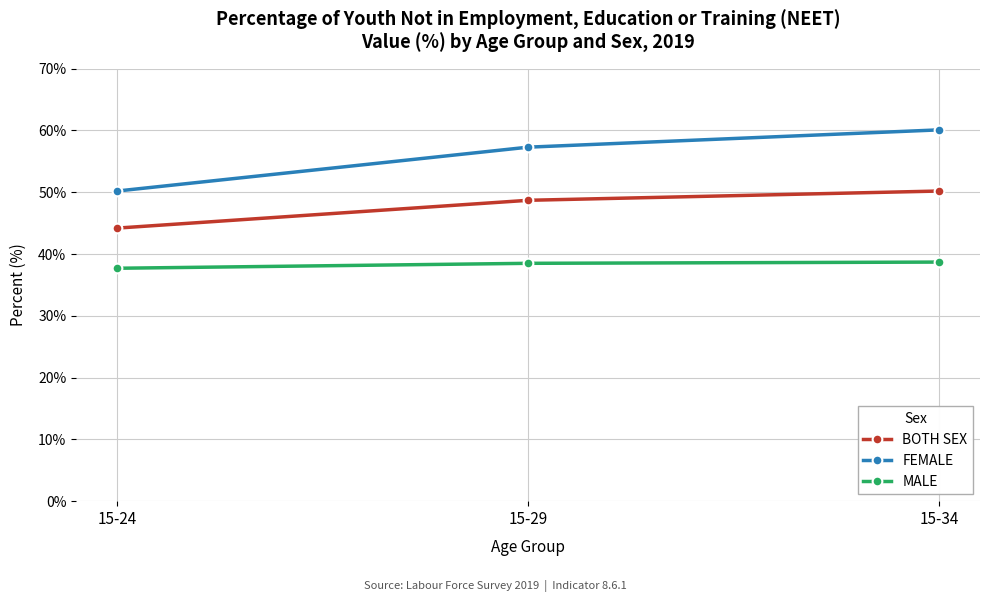

At 15-34, list the series in order from smallest to largest.

MALE, BOTH SEX, FEMALE